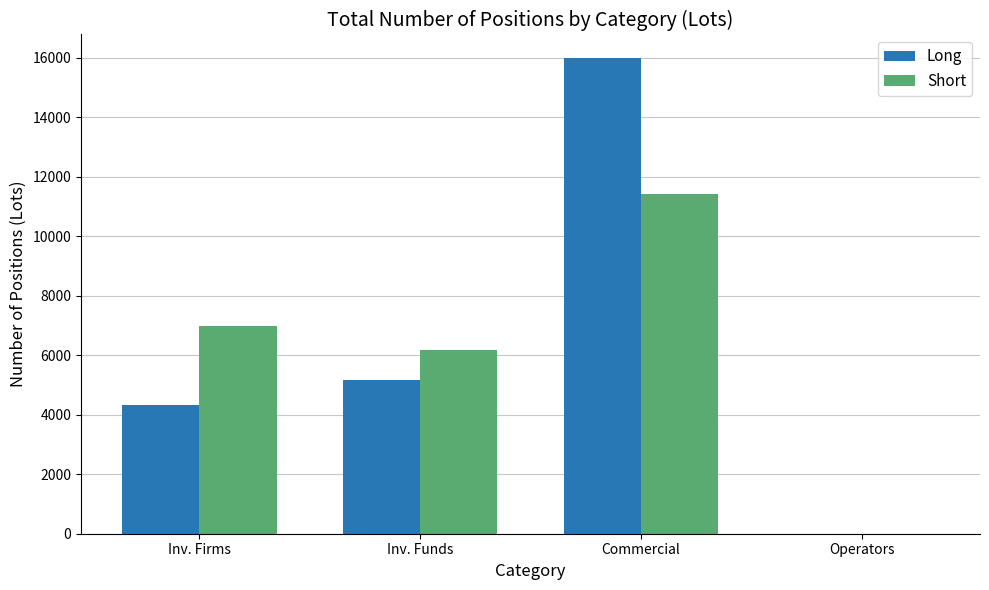

Are the bars horizontal?

No